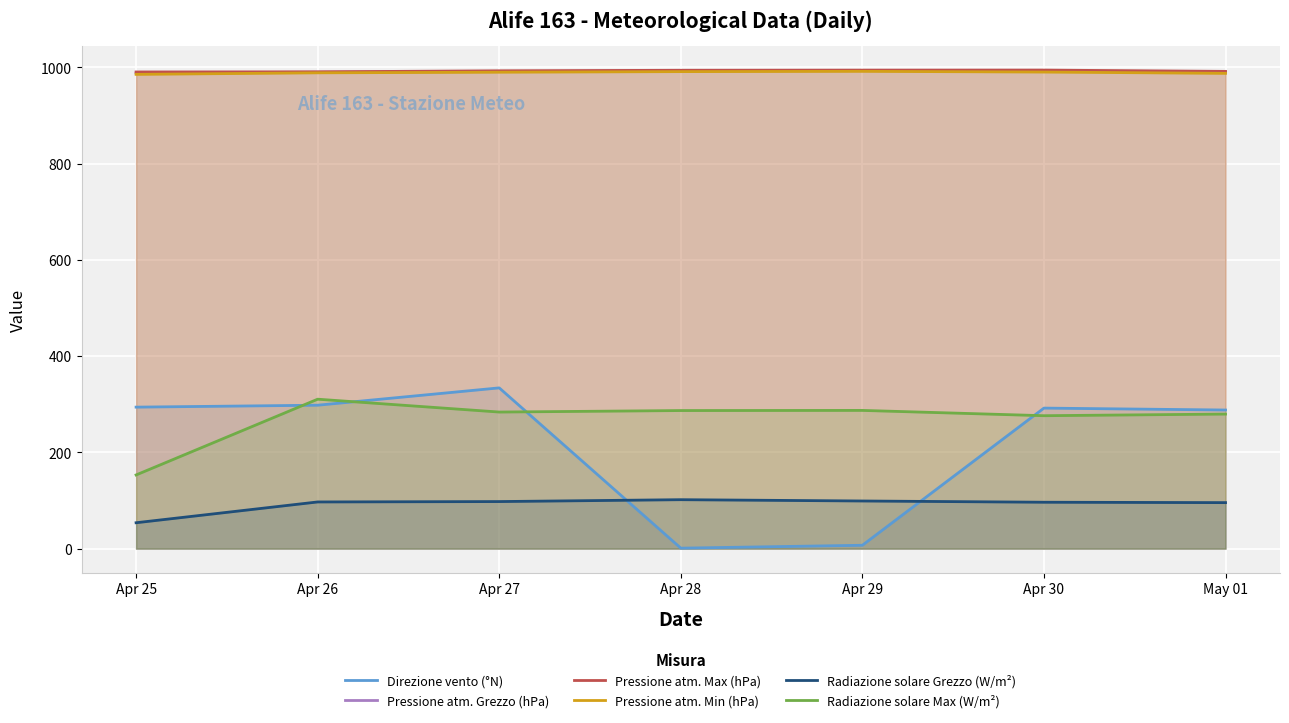

What is the value of the Direzione vento (°N) point at the 2nd from the left?

298.0